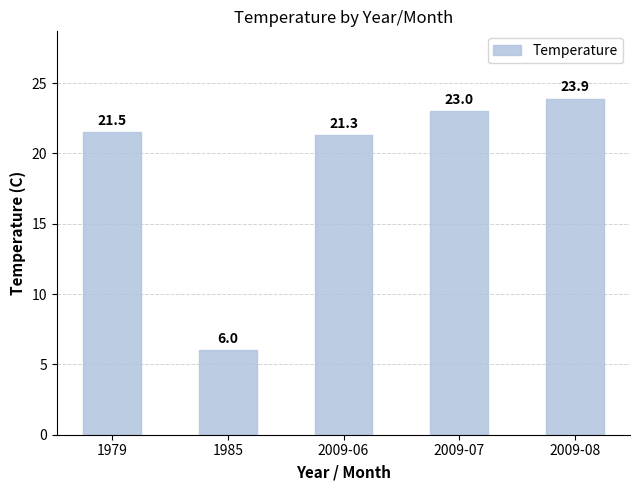

Reading right to left, extract all data points from this chart.

2009-08=23.9	2009-07=23.0	2009-06=21.3	1985=6.0	1979=21.5